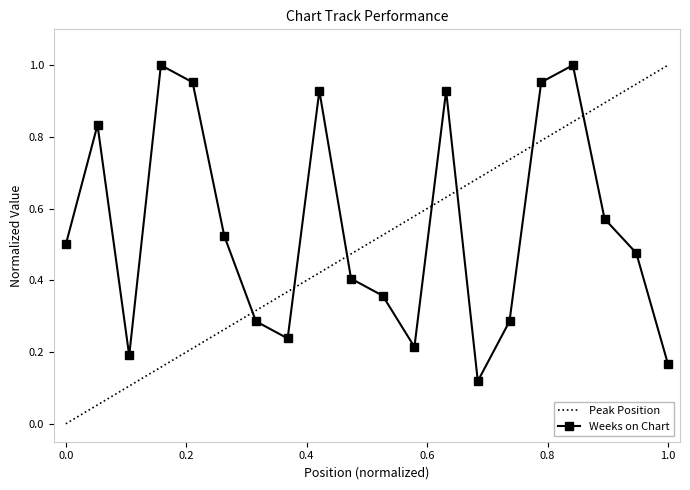

Rank the series by their average value, from lowest to highest.

Peak Position, Weeks on Chart